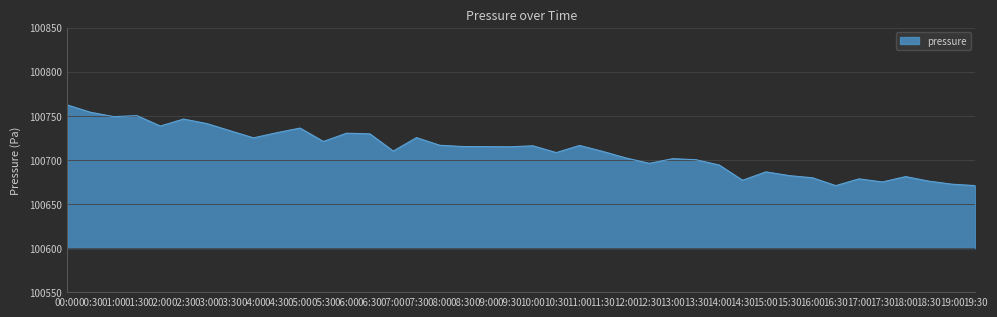

Does the chart display data point markers on the line(s)?

No